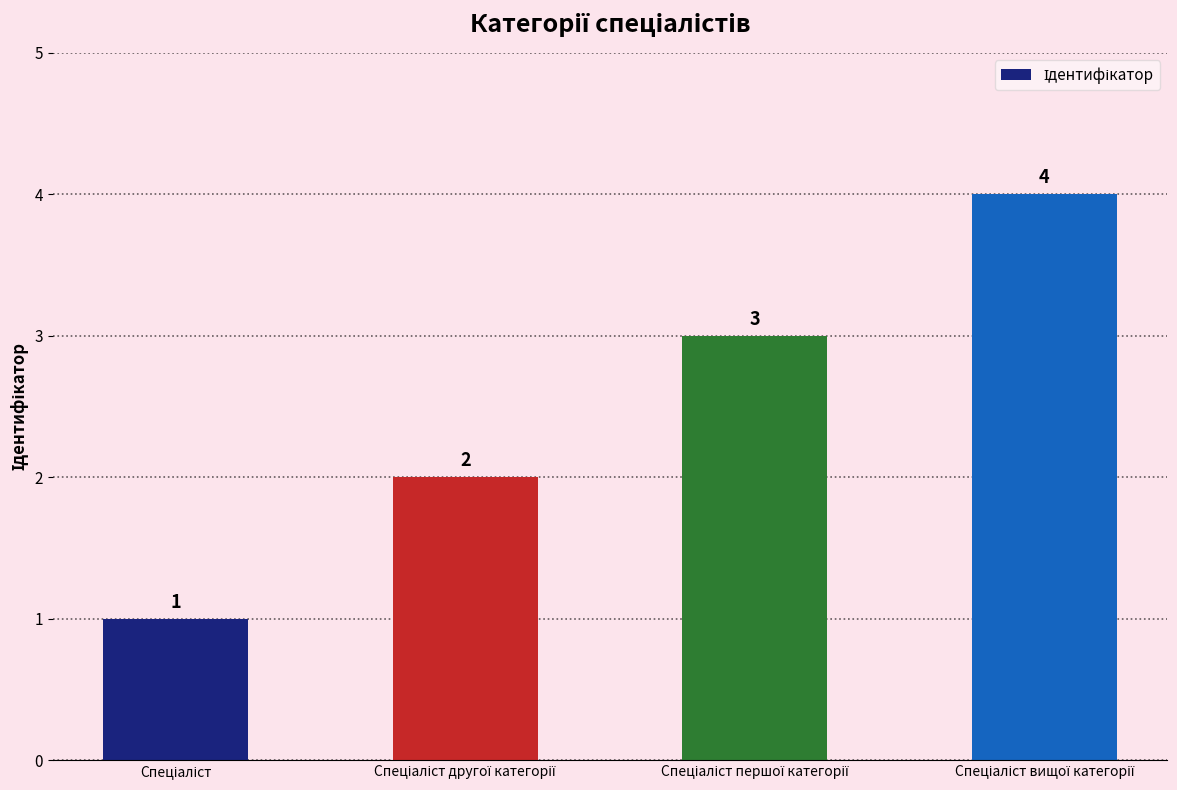

What is the value of the 3rd bar from the left?

3